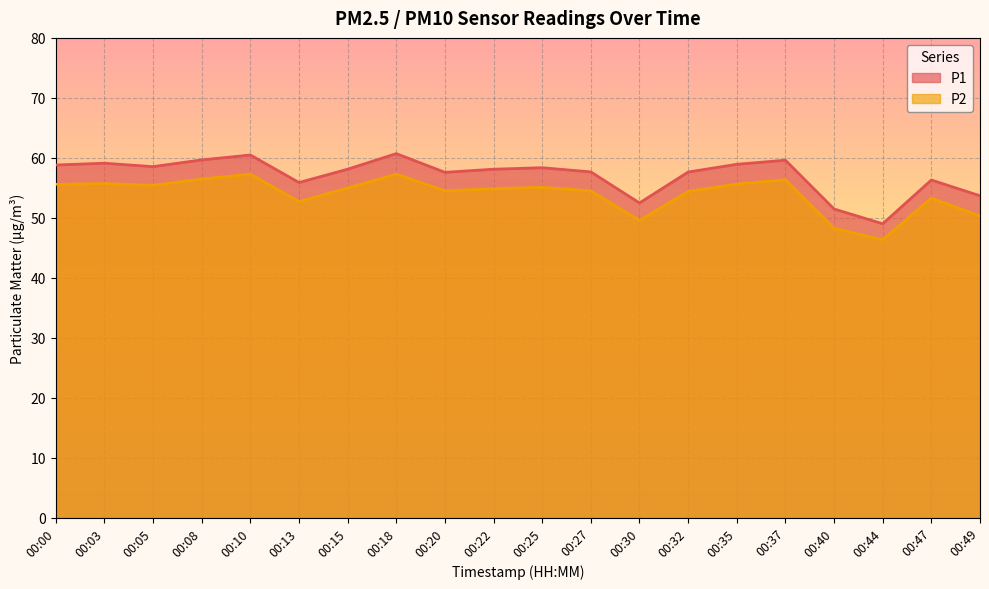

How many lines are shown in the chart?

2